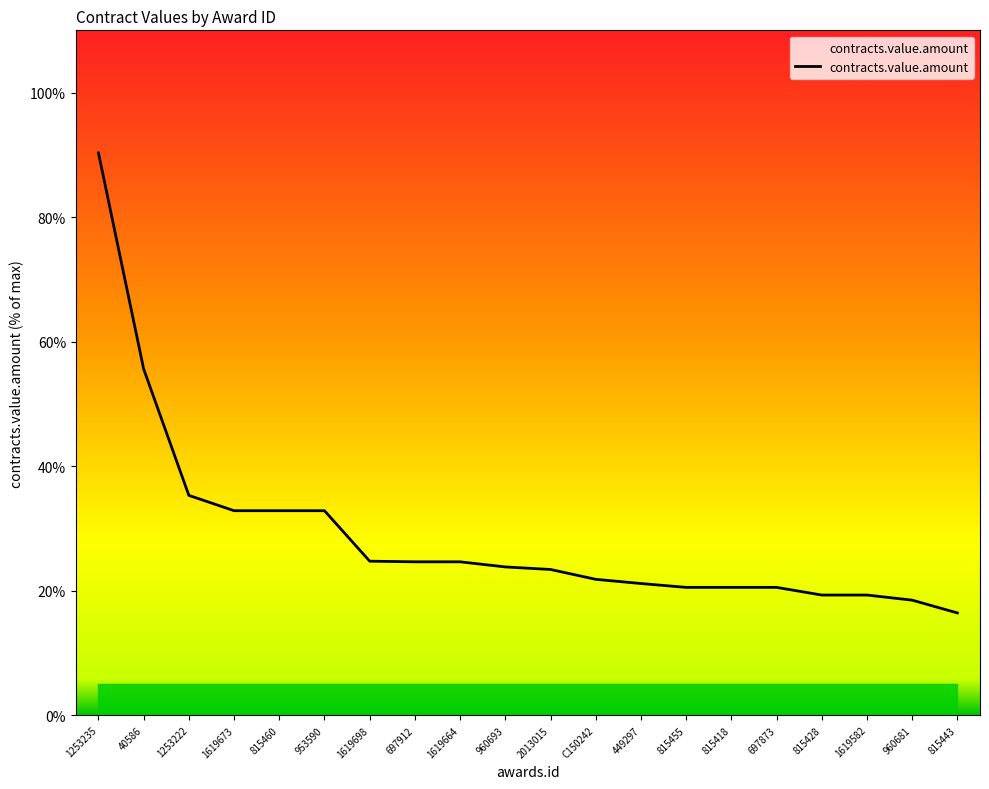

What is the label of the 8th point from the right?

449297